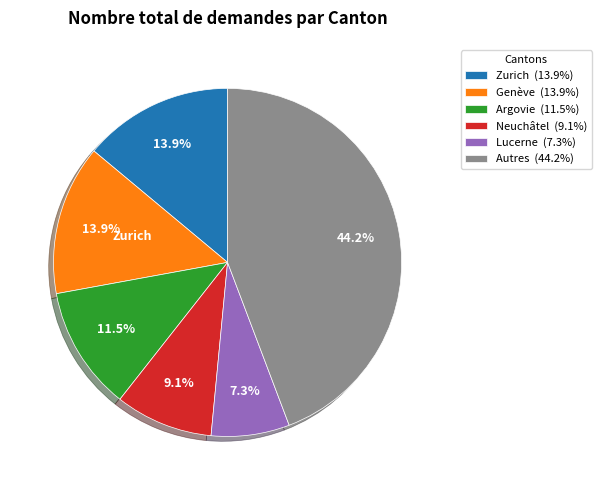

Between Argovie (11.5%) and Lucerne (7.3%), which is larger?

Argovie (11.5%)